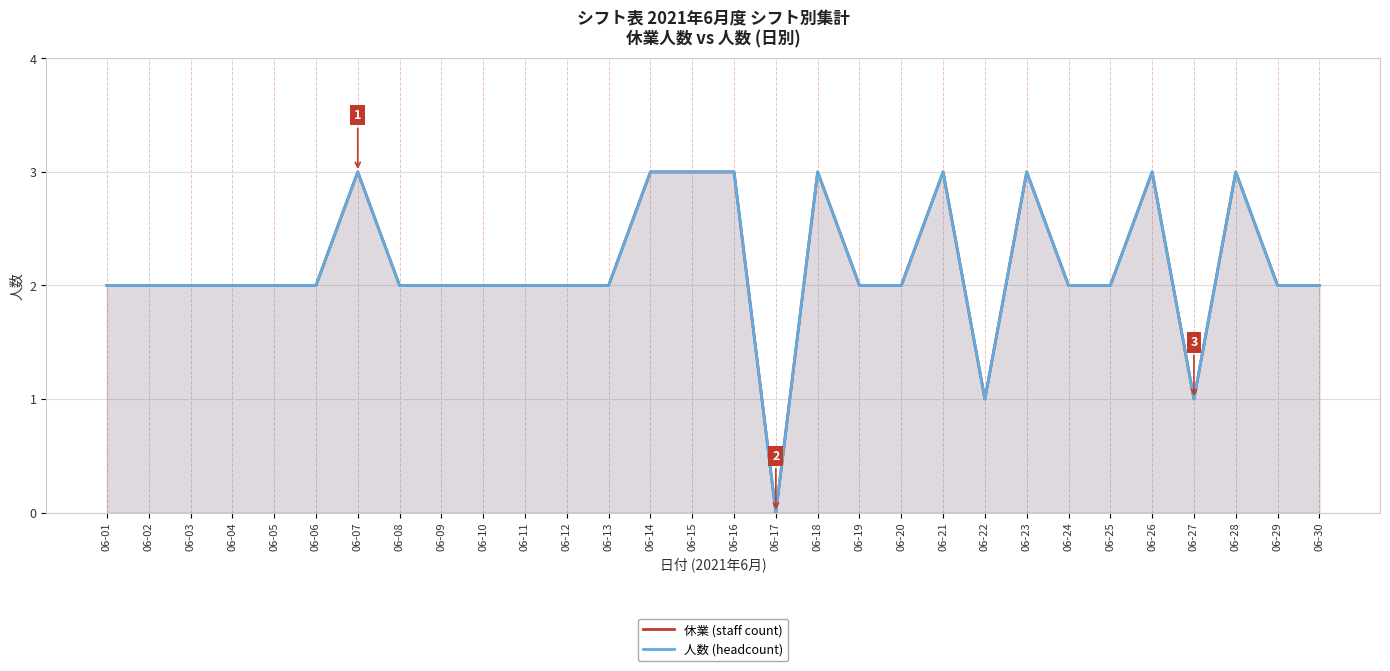

What is the average value of the 休業 (staff count) series?

2